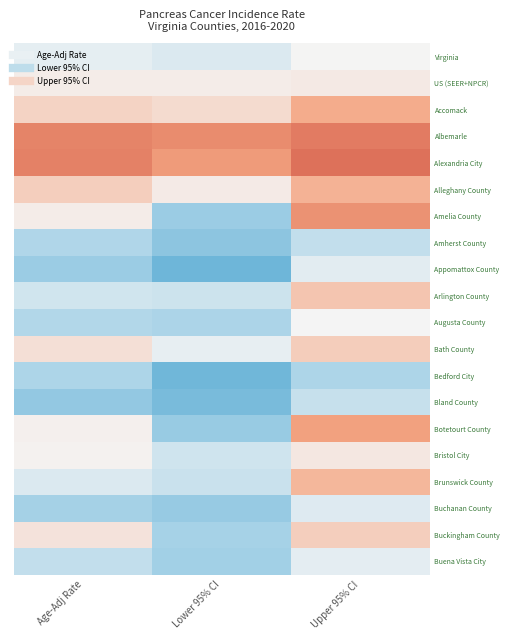

Reading left to right, what are all the values shown in this chart?

Virginia: Age-Adj Rate=12.6	Lower 95% CI=12.3	Upper 95% CI=13.0
US (SEER+NPCR): Age-Adj Rate=13.2	Lower 95% CI=13.2	Upper 95% CI=13.3
Accomack: Age-Adj Rate=13.8	Lower 95% CI=13.6	Upper 95% CI=14.8
Albemarle: Age-Adj Rate=16.4	Lower 95% CI=16.1	Upper 95% CI=16.8
Alexandria City: Age-Adj Rate=16.5	Lower 95% CI=15.4	Upper 95% CI=17.3
Alleghany County: Age-Adj Rate=14.0	Lower 95% CI=13.3	Upper 95% CI=14.7
Amelia County: Age-Adj Rate=13.2	Lower 95% CI=10.3	Upper 95% CI=15.8
Amherst County: Age-Adj Rate=11.2	Lower 95% CI=9.7	Upper 95% CI=11.7
Appomattox County: Age-Adj Rate=10.3	Lower 95% CI=8.2	Upper 95% CI=12.5
Arlington County: Age-Adj Rate=12.0	Lower 95% CI=11.9	Upper 95% CI=14.2
Augusta County: Age-Adj Rate=11.2	Lower 95% CI=11.1	Upper 95% CI=13.0
Bath County: Age-Adj Rate=13.5	Lower 95% CI=12.6	Upper 95% CI=14.0
Bedford City: Age-Adj Rate=11.1	Lower 95% CI=8.3	Upper 95% CI=11.1
Bland County: Age-Adj Rate=10.0	Lower 95% CI=8.7	Upper 95% CI=11.8
Botetourt County: Age-Adj Rate=13.1	Lower 95% CI=10.2	Upper 95% CI=15.1
Bristol City: Age-Adj Rate=13.1	Lower 95% CI=12.0	Upper 95% CI=13.3
Brunswick County: Age-Adj Rate=12.3	Lower 95% CI=11.9	Upper 95% CI=14.5
Buchanan County: Age-Adj Rate=10.8	Lower 95% CI=10.1	Upper 95% CI=12.4
Buckingham County: Age-Adj Rate=13.5	Lower 95% CI=10.8	Upper 95% CI=13.9
Buena Vista City: Age-Adj Rate=11.6	Lower 95% CI=10.6	Upper 95% CI=12.6